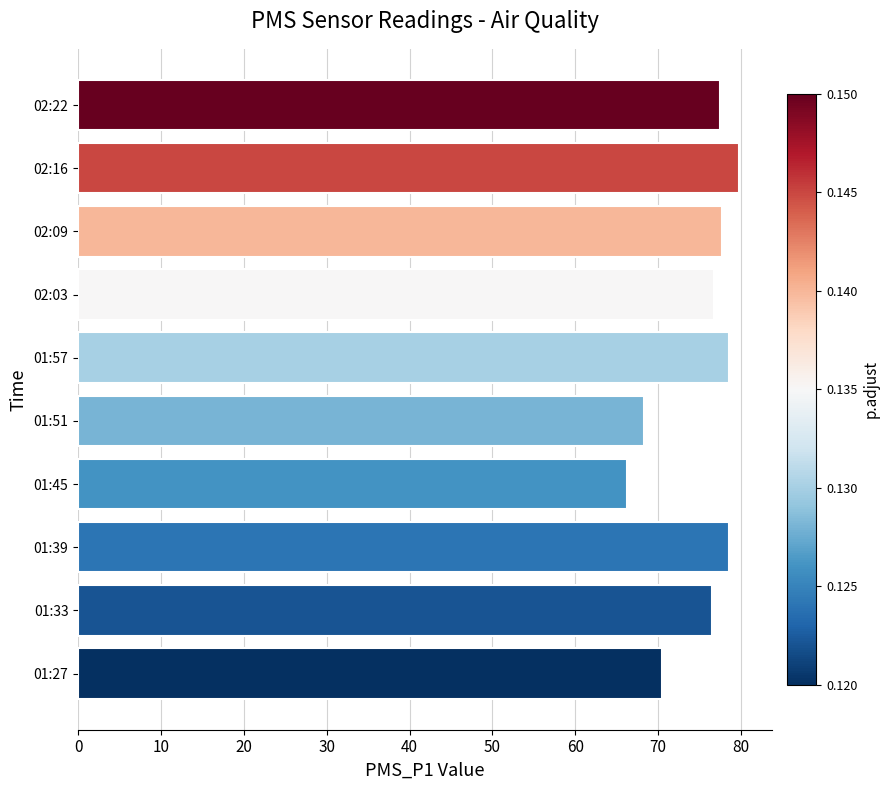

What is the average value?

75.0